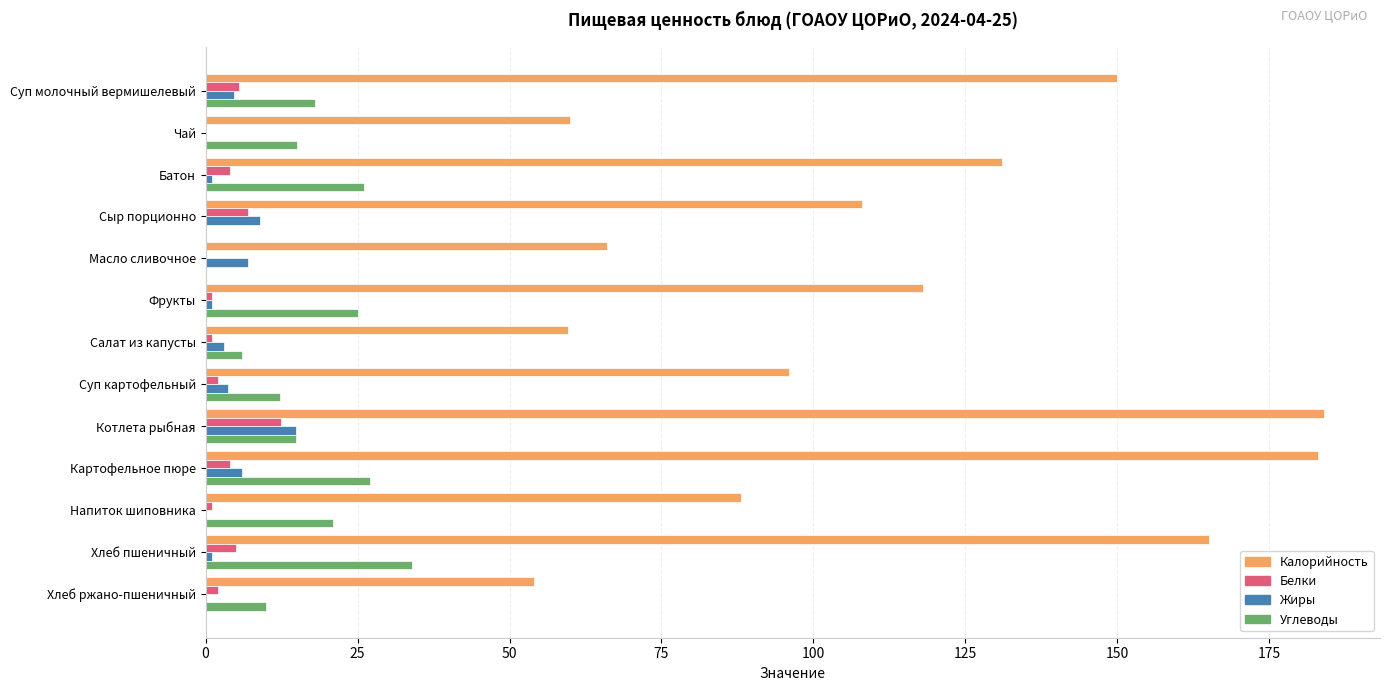

At which label does Углеводы reach its peak?

Хлеб пшеничный